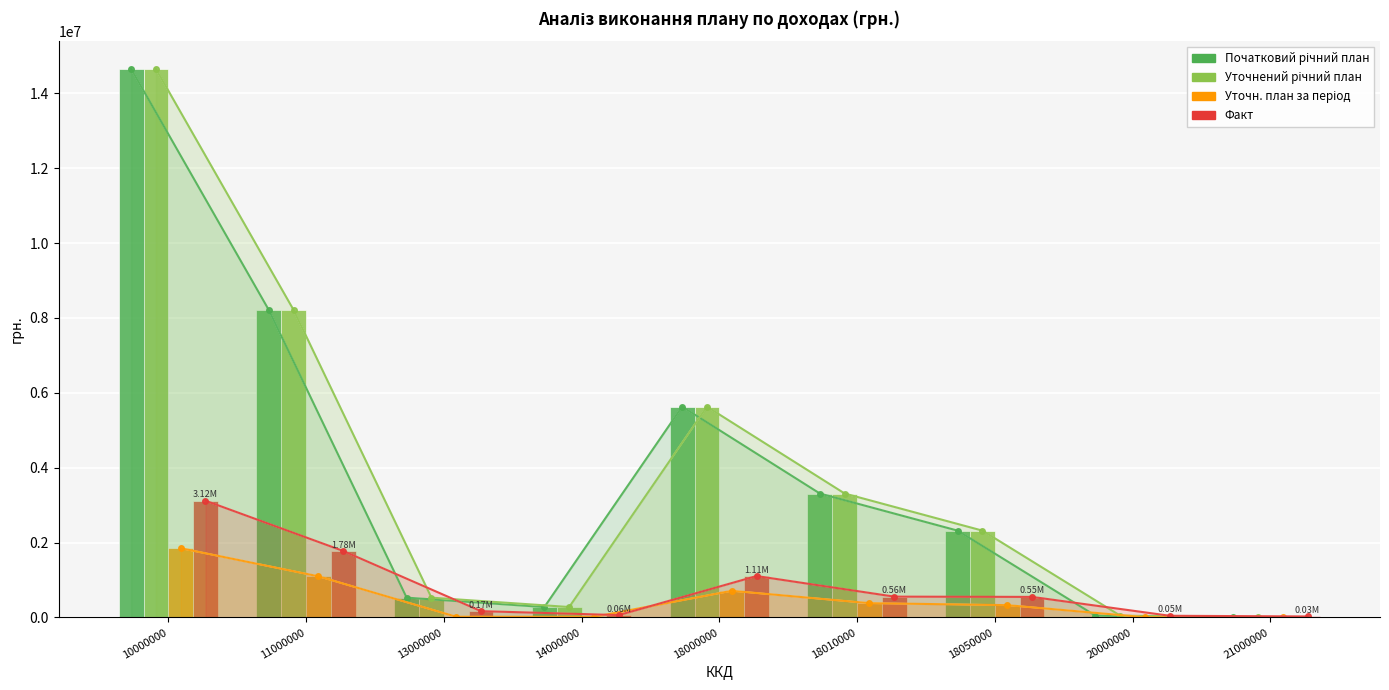

At 18000000, list the series in order from largest to smallest.

Початковий річний план, Уточнений річний план, Факт, Уточн. план за період